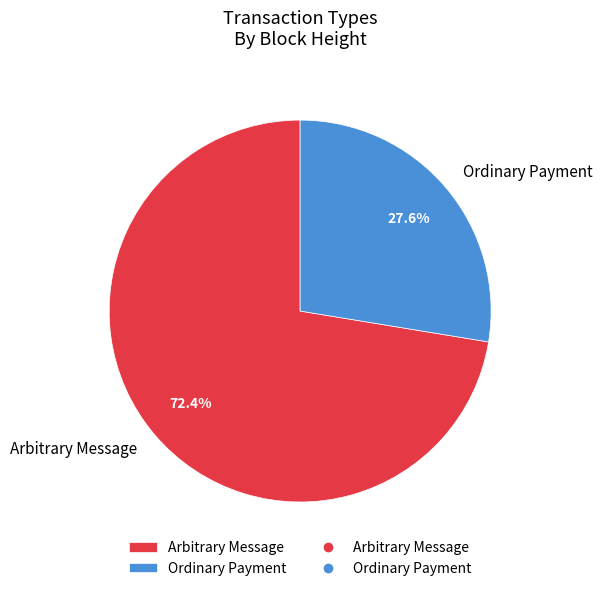

Which category has the smallest portion of the pie?

Ordinary Payment